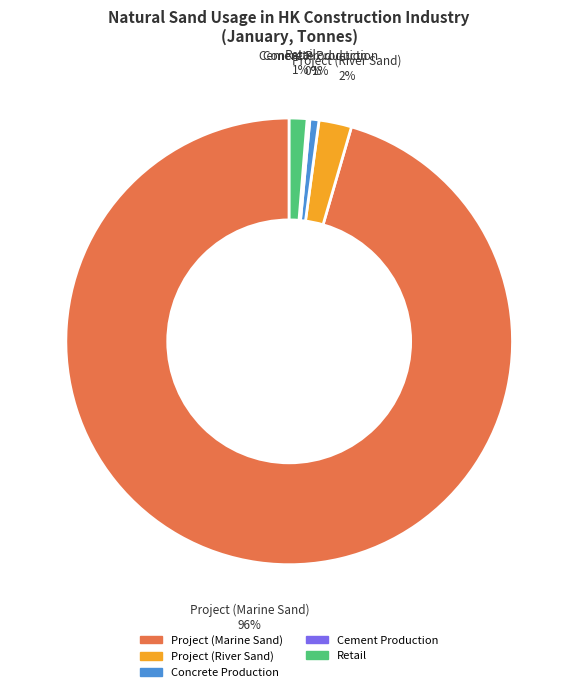

To the nearest percent, what percentage of the pie is Concrete Production?

1%